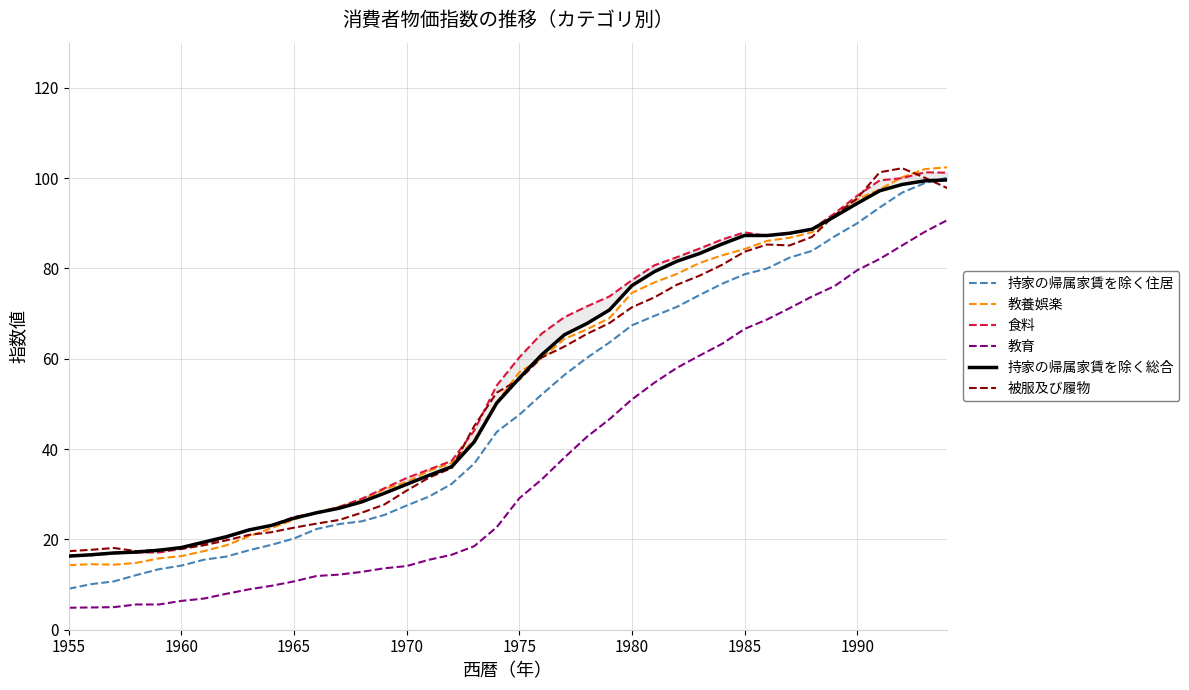

In 教養娯楽, how many points are higher than both neighbors (excluding endpoints)?

1